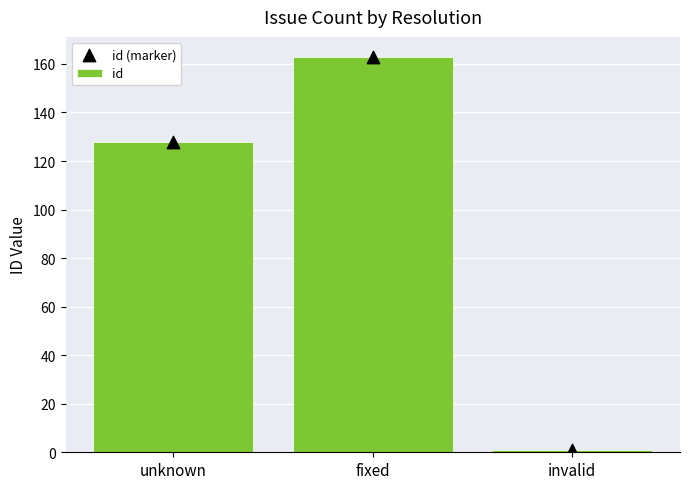

At how many categories does at least one series exceed 156?

1